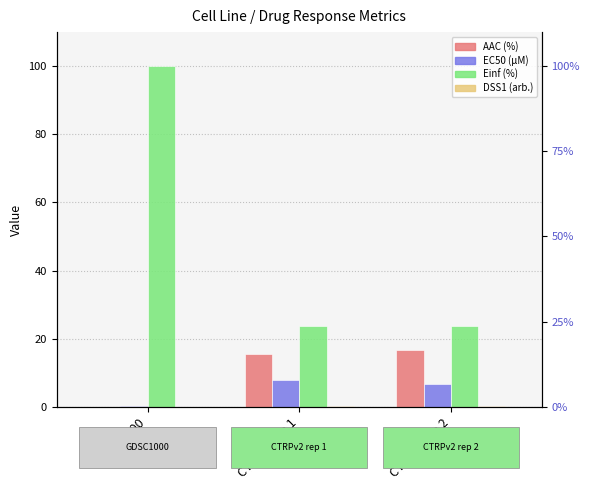

List the series in order of their peak value, lowest first.

DSS1 (arb.), EC50 (µM), AAC (%), Einf (%)